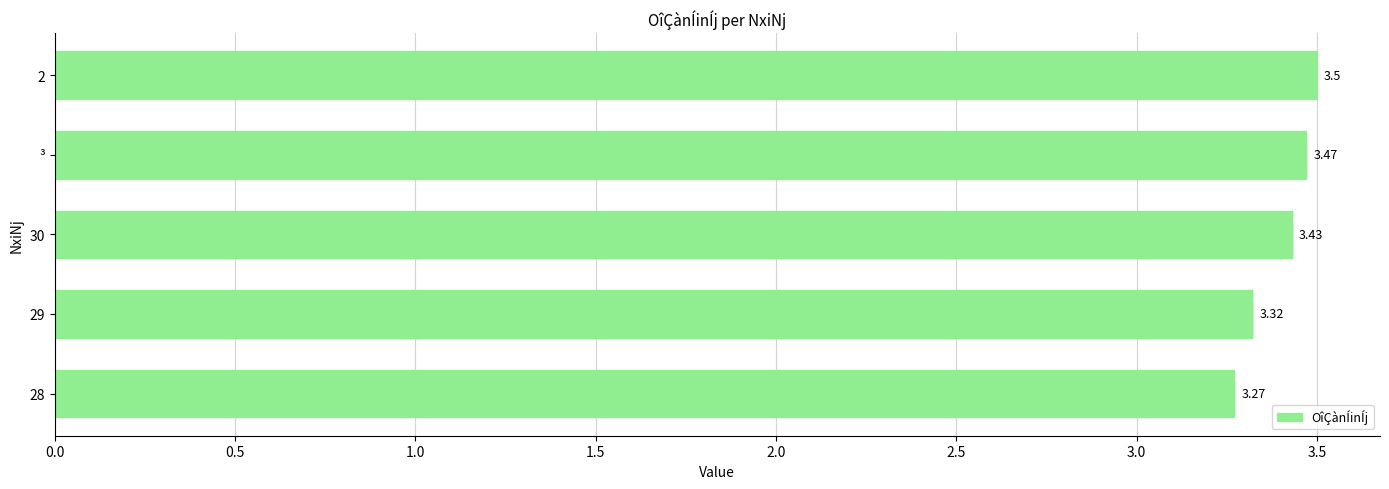

What is the sum of all values?

17.0